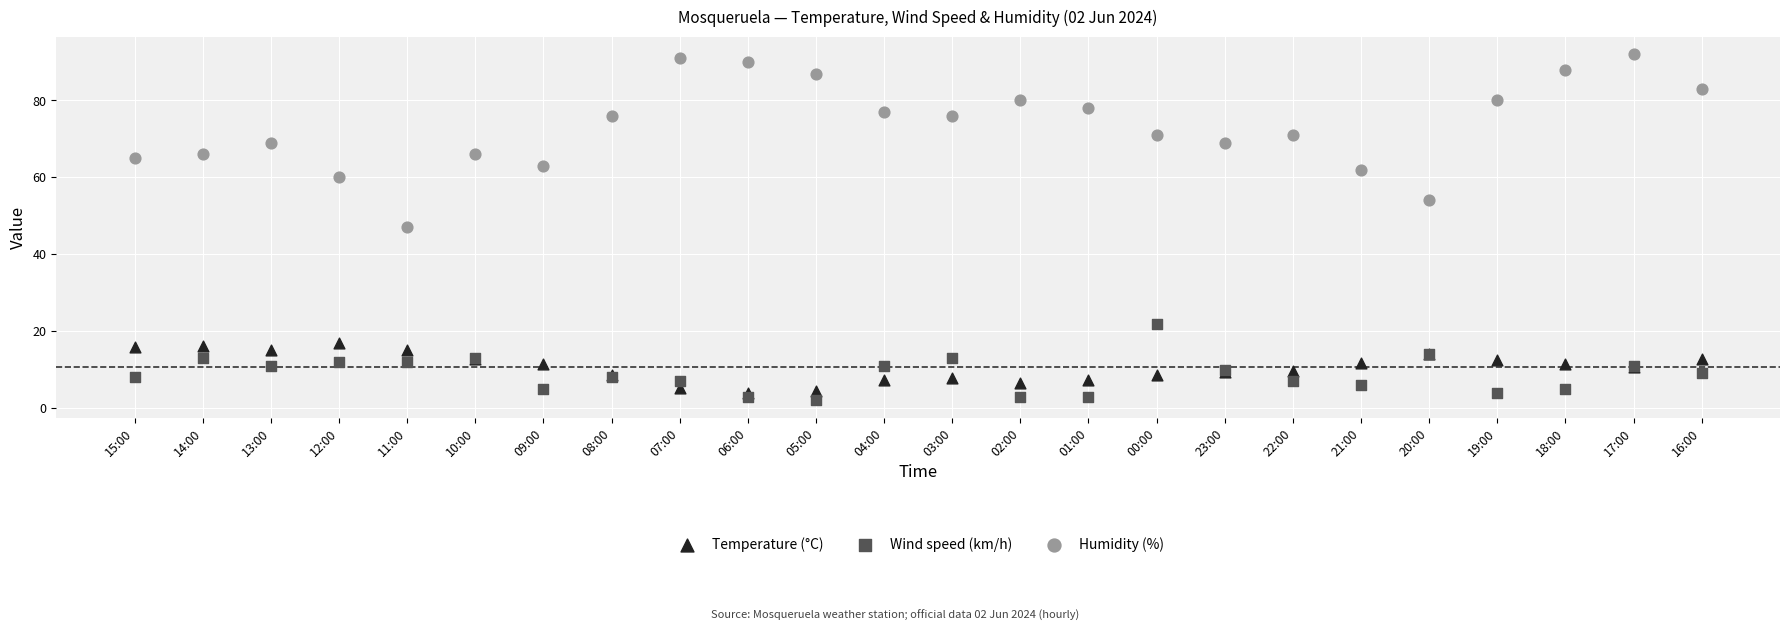

Which series reaches the maximum Y coordinate?

Humidity (%)